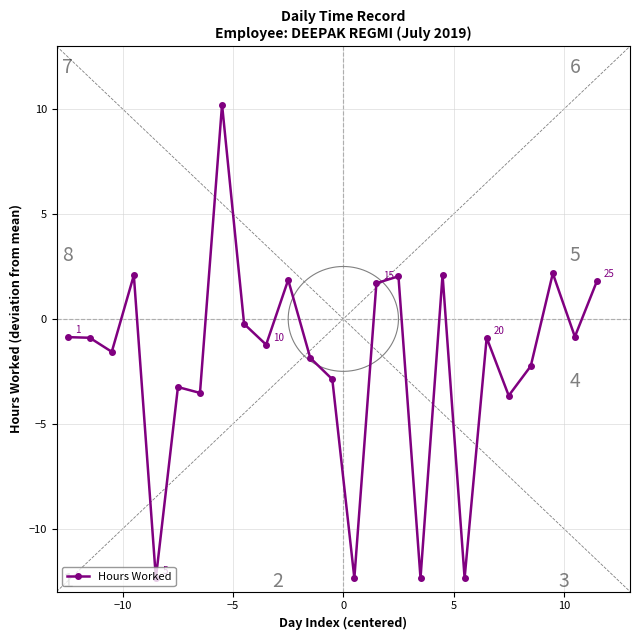

How many lines are shown in the chart?

1